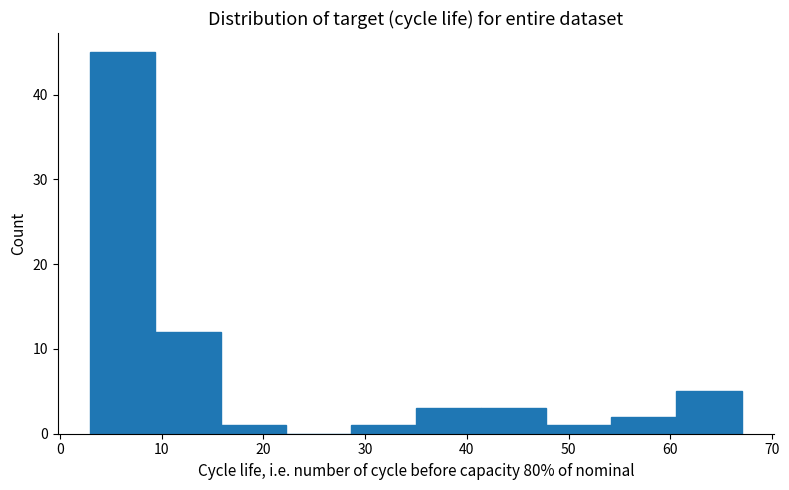

Over which range of the x-axis is the bar tallest?

3.0 to 9.4